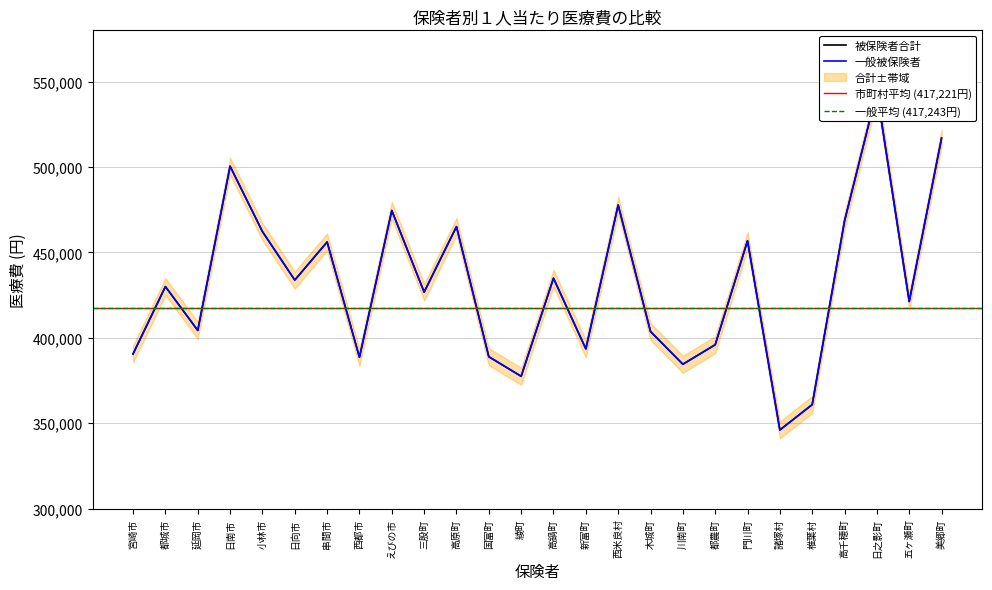

Rank the series by their maximum value, from lowest to highest.

被保険者合計, 一般被保険者